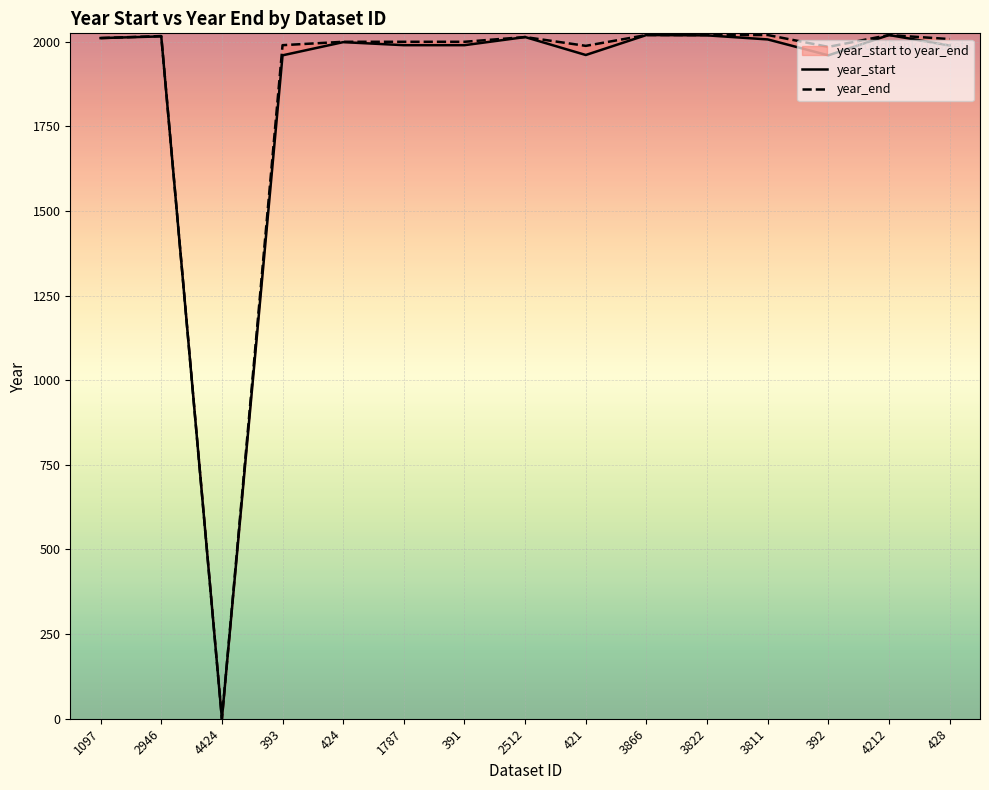

What is the difference between the maximum and minimum values in the year_start series?

2020